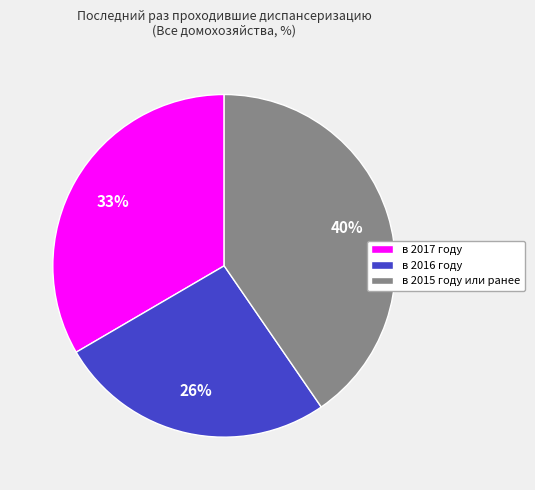

What is the smallest slice in the pie chart?

в 2016 году